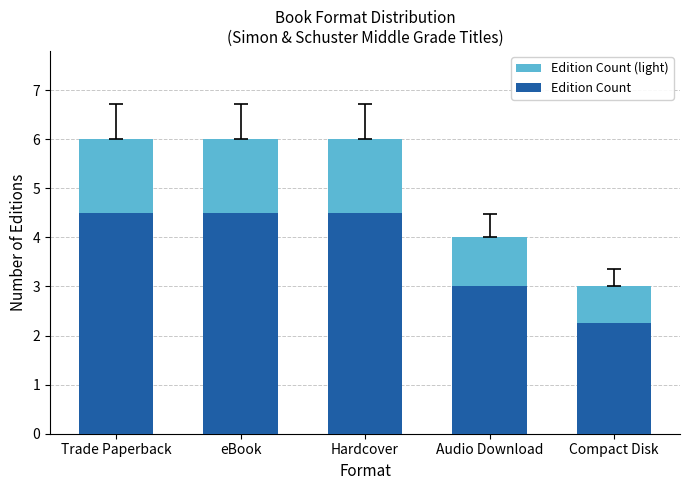

What is the difference between the highest and lowest values at Trade Paperback?

1.5